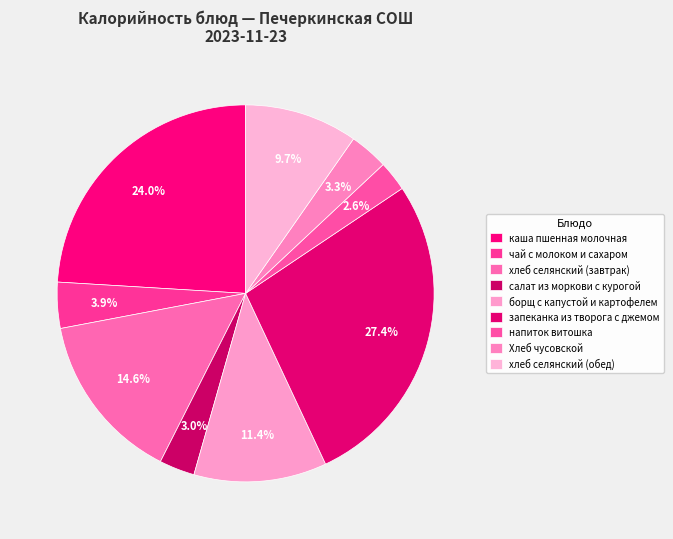

Is there any slice that represents more than half of the pie?

No